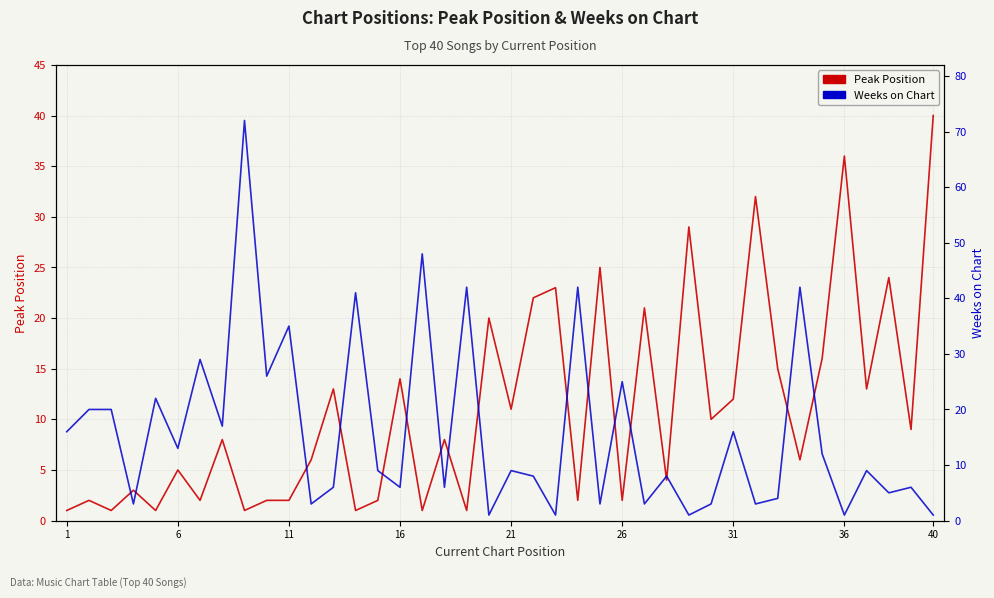

Which series has the widest spread of values?

Weeks on Chart